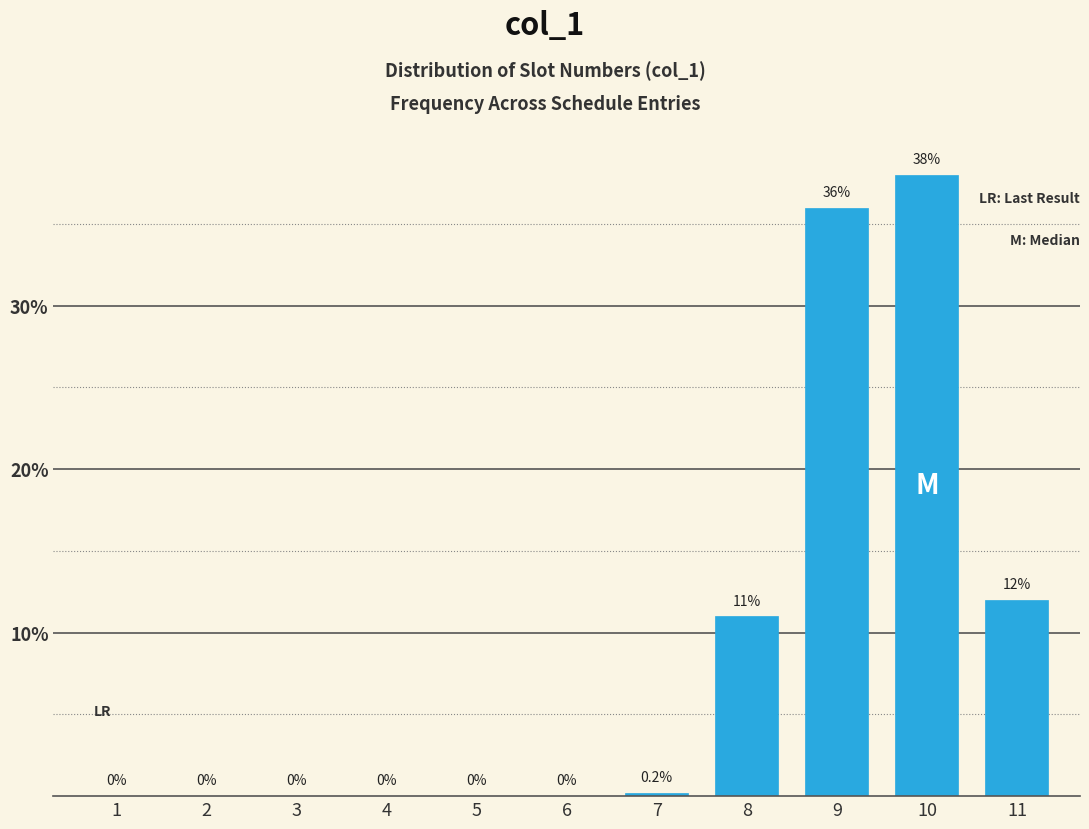

Reading left to right, what are all the values shown in this chart?

1=0.0	2=0.0	3=0.0	4=0.0	5=0.0	6=0.0	7=0.2	8=11.0	9=36.0	10=38.0	11=12.0